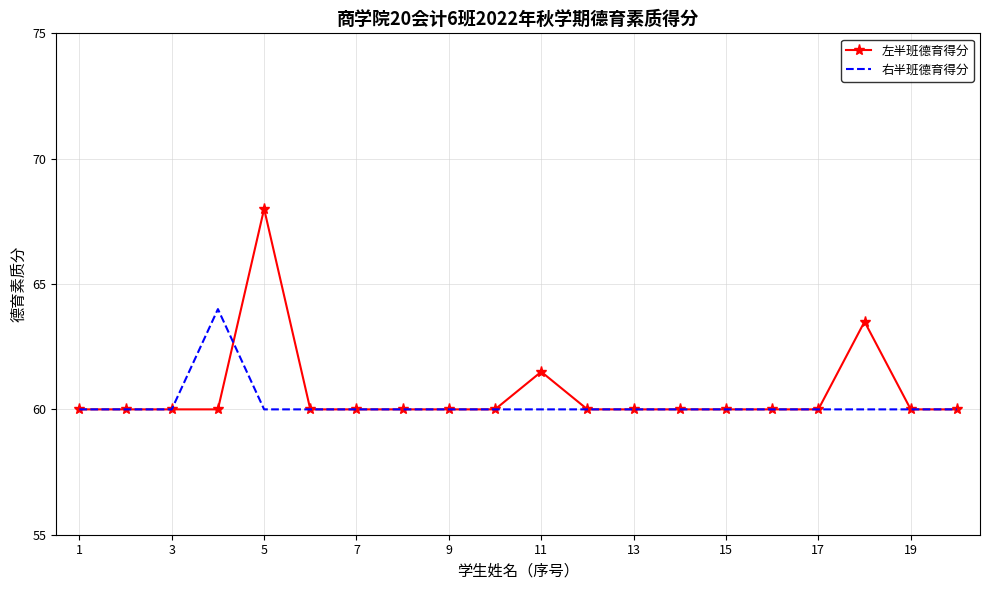

Reading left to right, extract all data points from this chart.

左半班德育得分: 60.0	60.0	60.0	60.0	68.0	60.0	60.0	60.0	60.0	60.0	61.5	60.0	60.0	60.0	60.0	60.0	60.0	63.5	60.0	60.0
右半班德育得分: 60.0	60.0	60.0	64.0	60.0	60.0	60.0	60.0	60.0	60.0	60.0	60.0	60.0	60.0	60.0	60.0	60.0	60.0	60.0	60.0